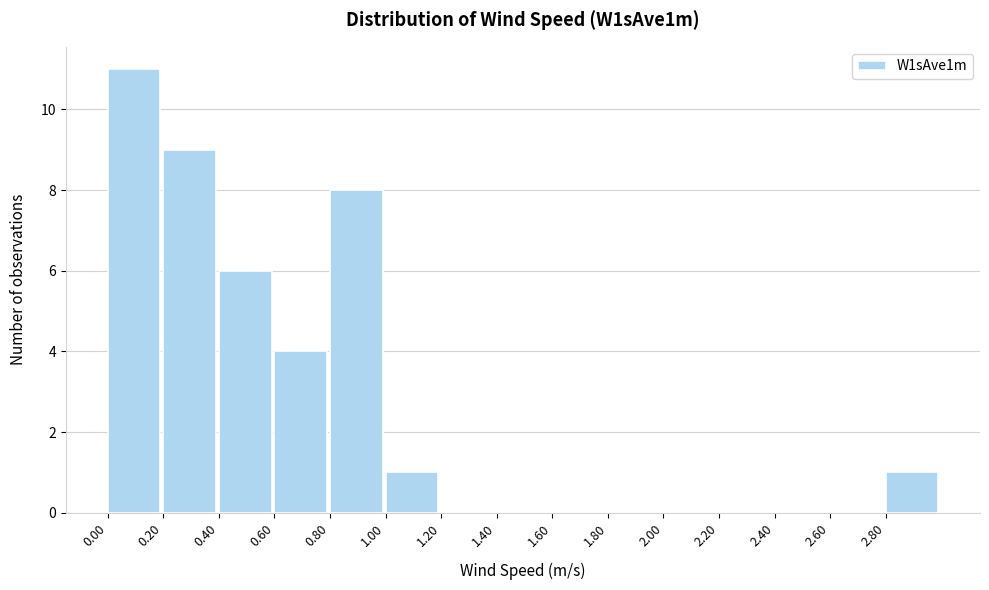

How tall is the bar that spans 0.4 to 0.6 on the x-axis? The values are not printed on the chart, so give them approximately, as read against the axis.

6